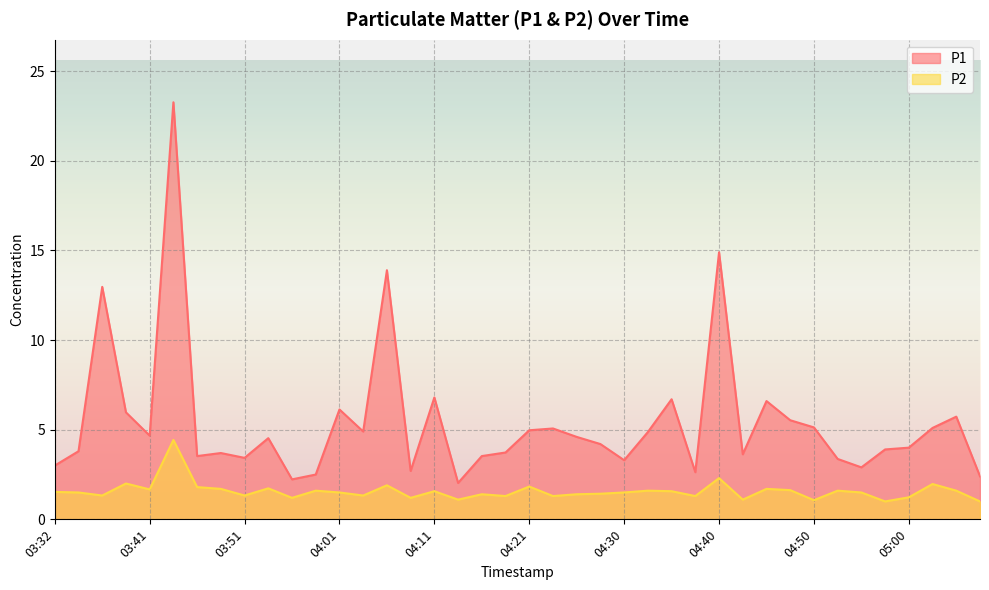

Reading right to left, list all the values displayed in this chart.

P1: 2.4	5.7	5.1	4.0	3.9	2.9	3.4	5.1	5.5	6.6	3.6	14.9	2.6	6.7	4.9	3.3	4.2	4.6	5.1	5.0	3.7	3.5	2.0	6.8	2.7	13.9	4.9	6.1	2.5	2.2	4.5	3.4	3.7	3.5	23.3	4.7	6.0	13.0	3.8	3.0
P2: 1.0	1.6	2.0	1.2	1.0	1.5	1.6	1.1	1.6	1.7	1.1	2.3	1.3	1.6	1.6	1.5	1.4	1.4	1.3	1.8	1.3	1.4	1.1	1.6	1.2	1.9	1.3	1.5	1.6	1.2	1.7	1.3	1.7	1.8	4.4	1.7	2.0	1.3	1.5	1.5